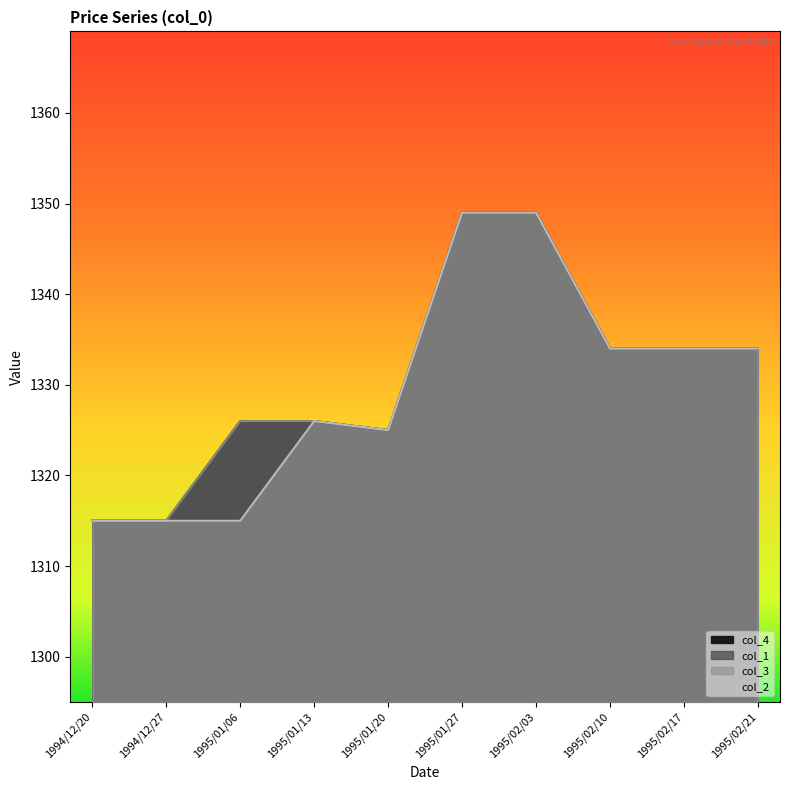

At which label does col_3 first exceed 1334?

1995/01/27